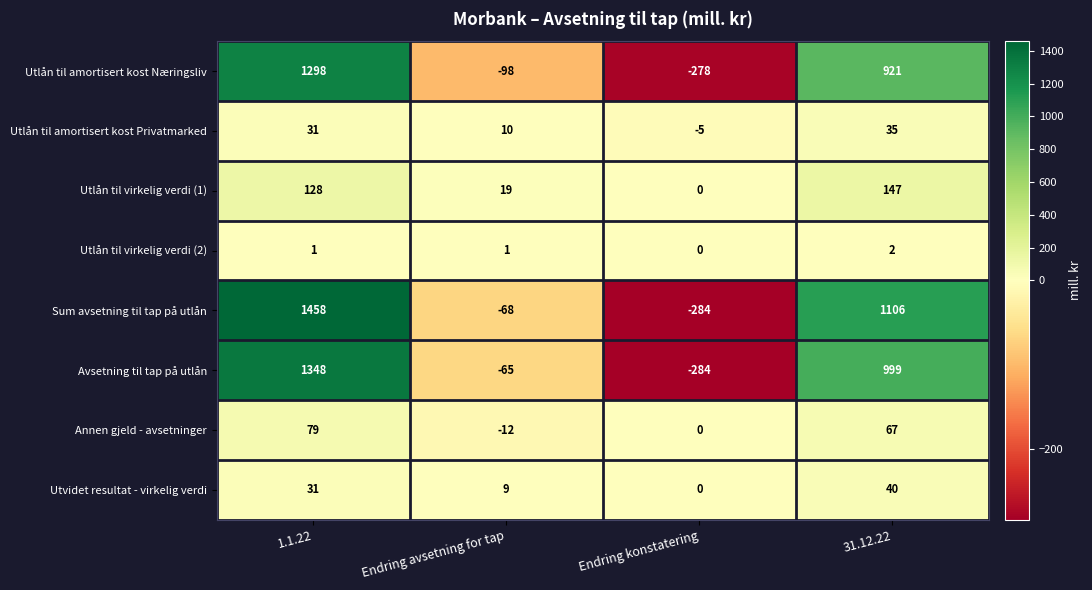

What is the difference between the maximum and second lowest values in the Sum avsetning til tap på utlån series?

1526